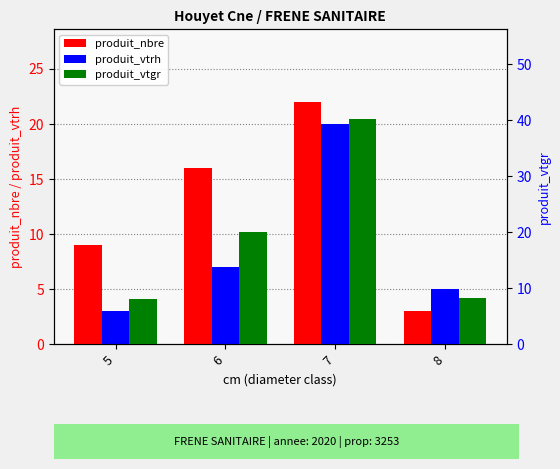

At how many categories does at least one series exceed 16?

2